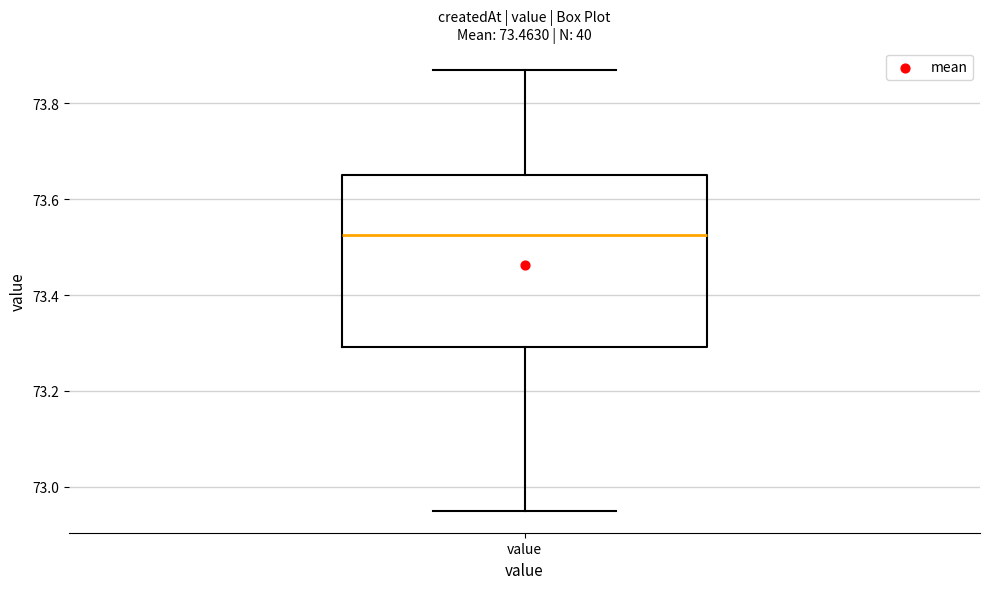

Read this box plot against the y-axis: the position of the median line, the range covered by the box, and the ends of both whiskers. The values are not printed on the chart, so give them approximately, as read against the axis.

median 73.52, box 73.30 to 73.66, whiskers 72.96 to 73.88